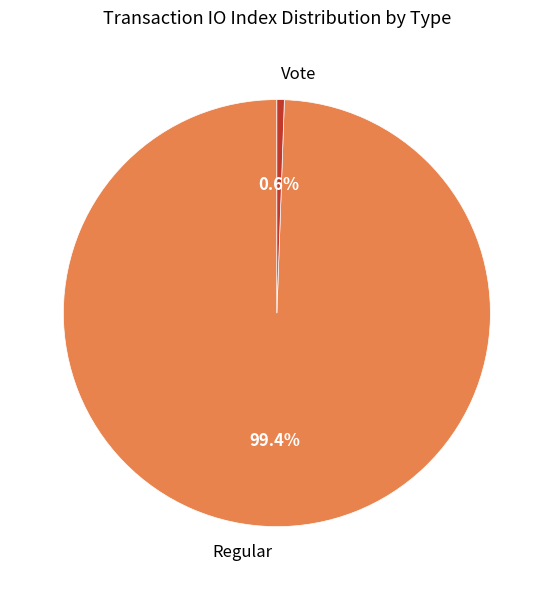

What portion of the pie excludes Regular?

0.6%